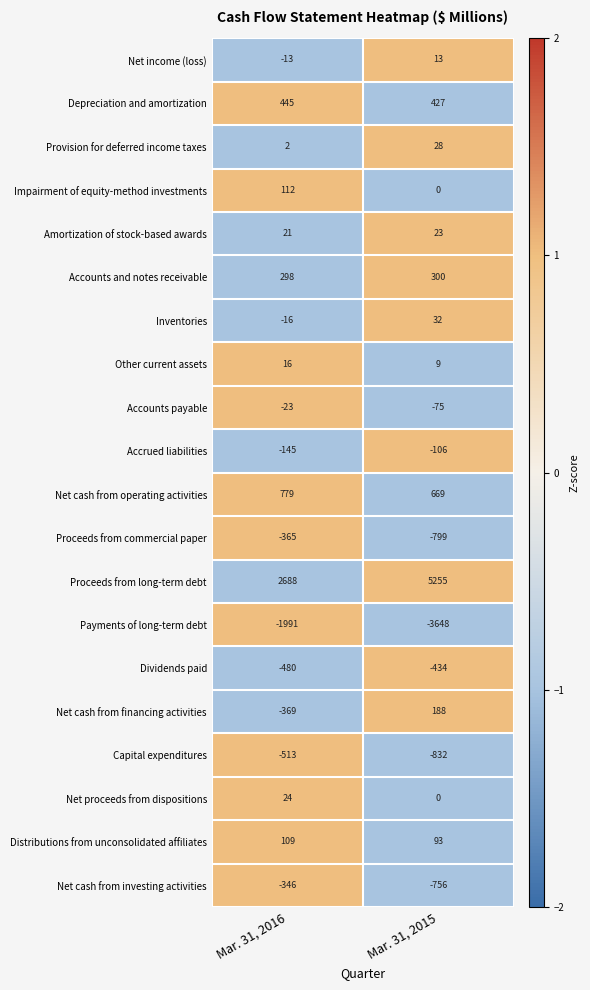

Which series has the largest range (max minus min)?

Proceeds from long-term debt